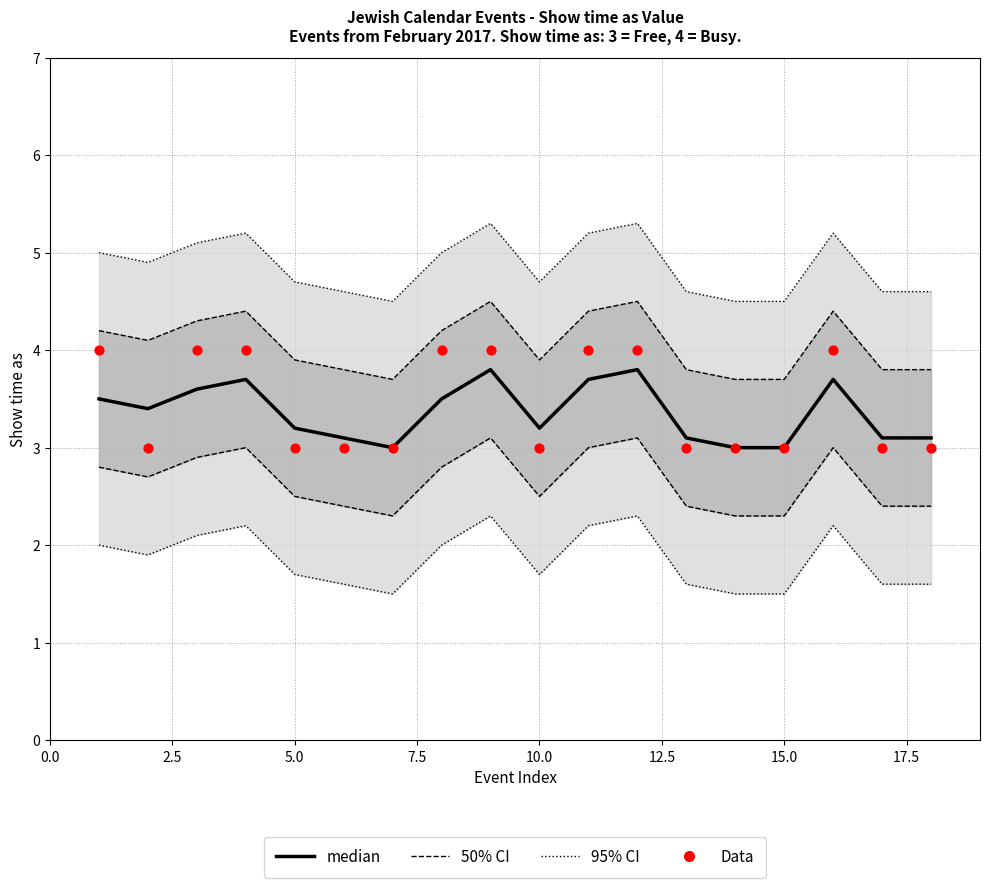

At how many categories does at least one series exceed 3?

15